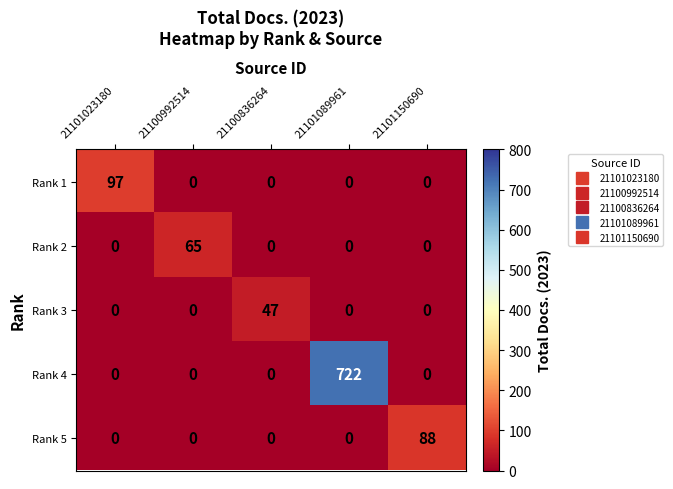

At which category is the sum across all series the highest?

21101089961